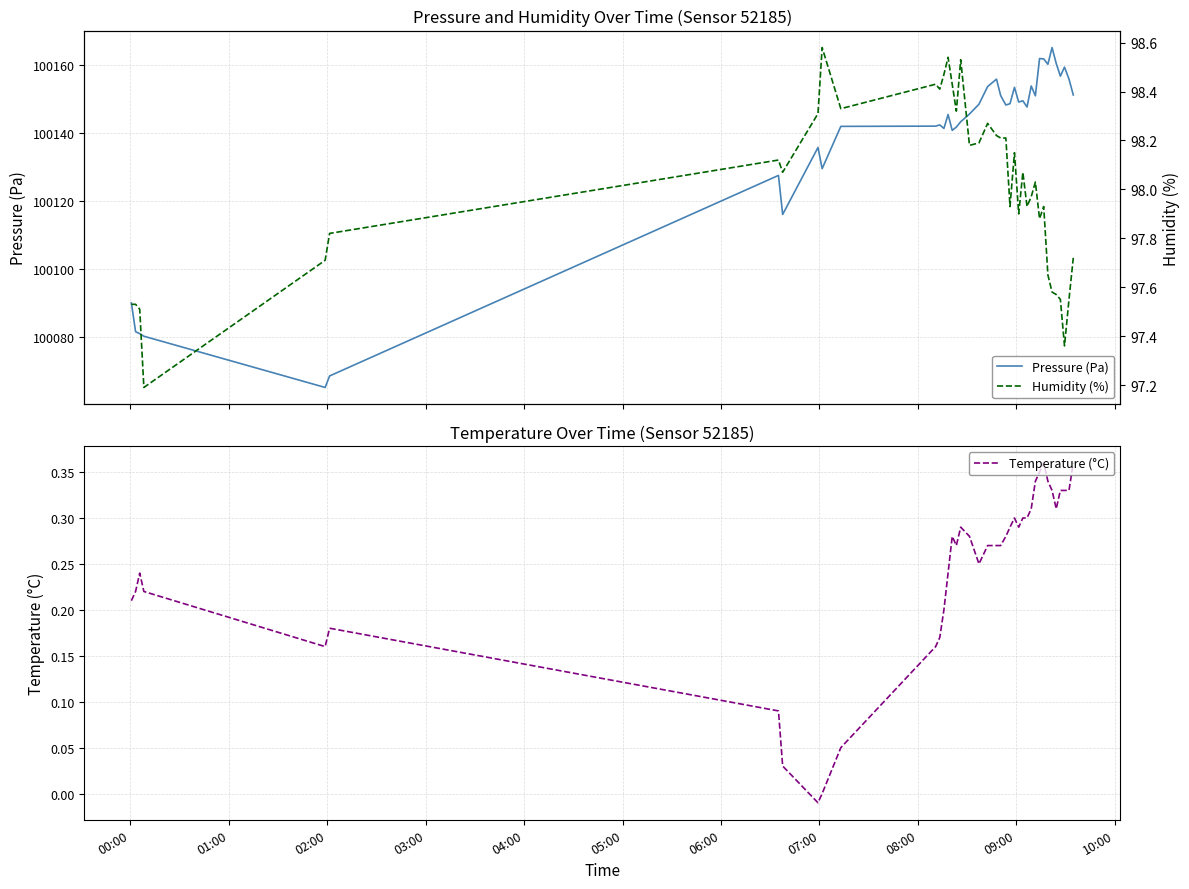

What is the minimum value for Pressure (Pa)?

100065.1